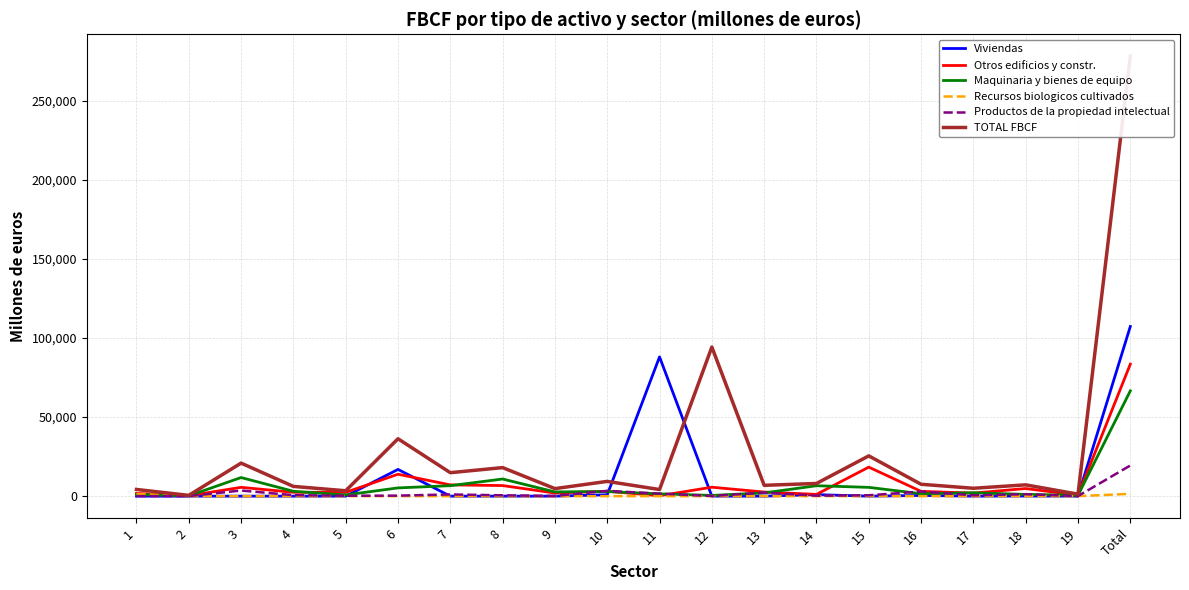

Which category has the highest value across all series?

Total